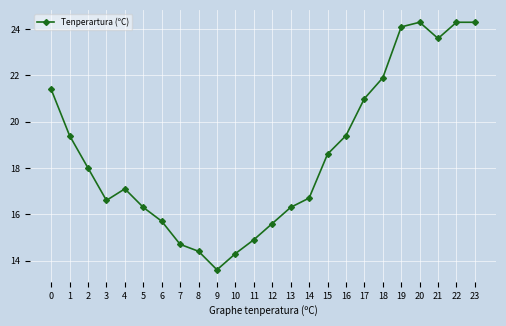

Between 1 and 23, which is larger?

23